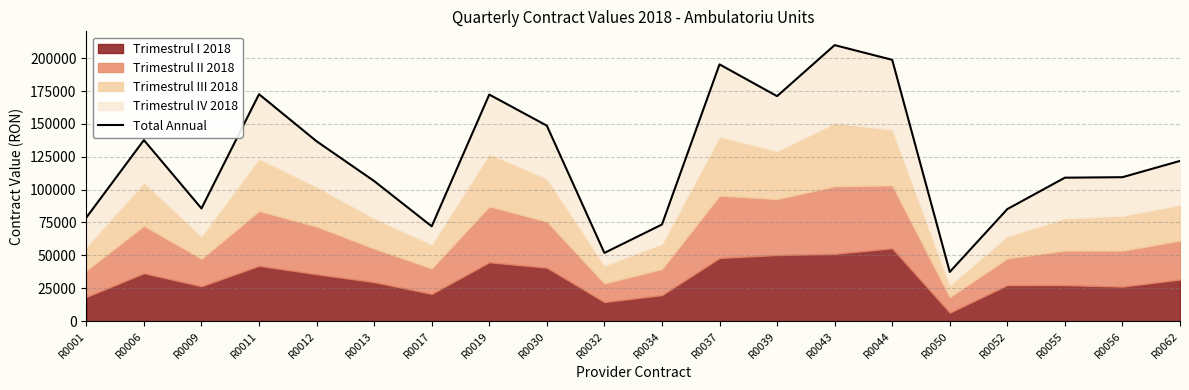

At which category does the data reach its first local valley?

R0009